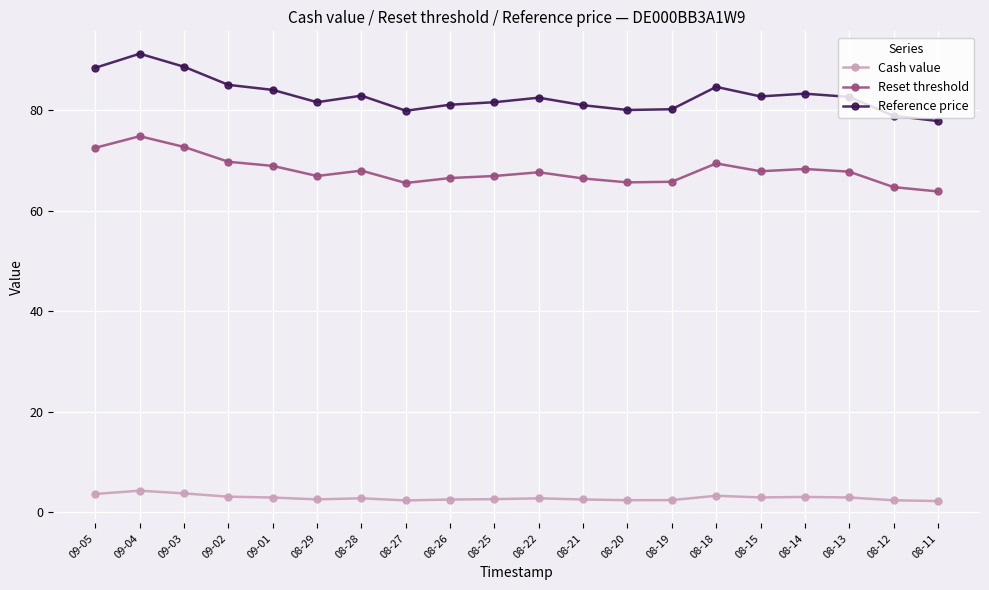

Rank the series by their maximum value, from lowest to highest.

Cash value, Reset threshold, Reference price